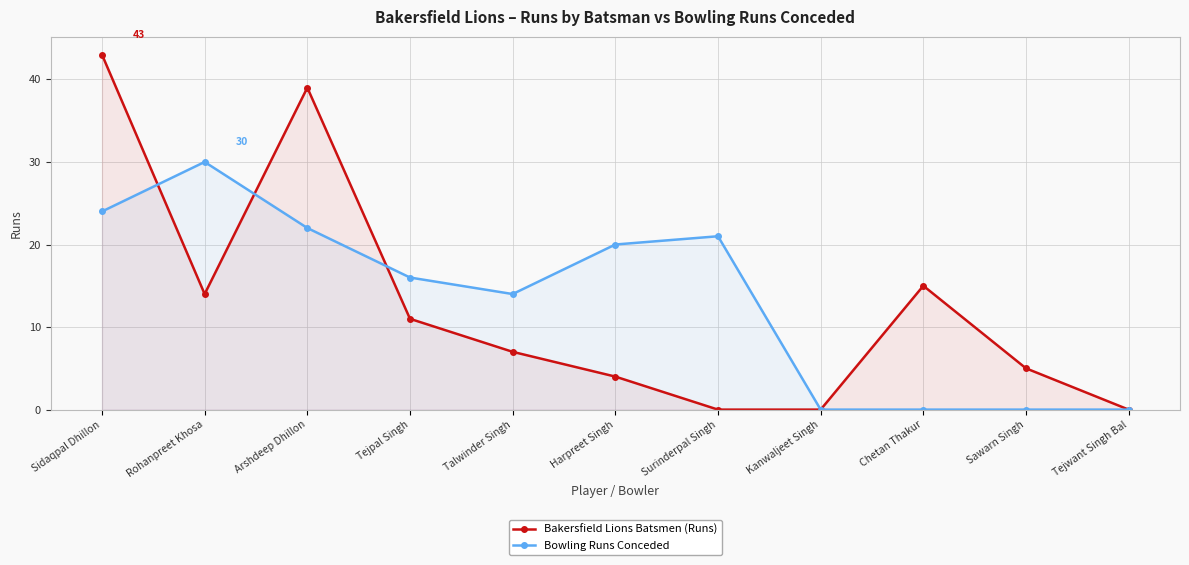

What is the average value of the Bakersfield Lions Batsmen (Runs) series?

13